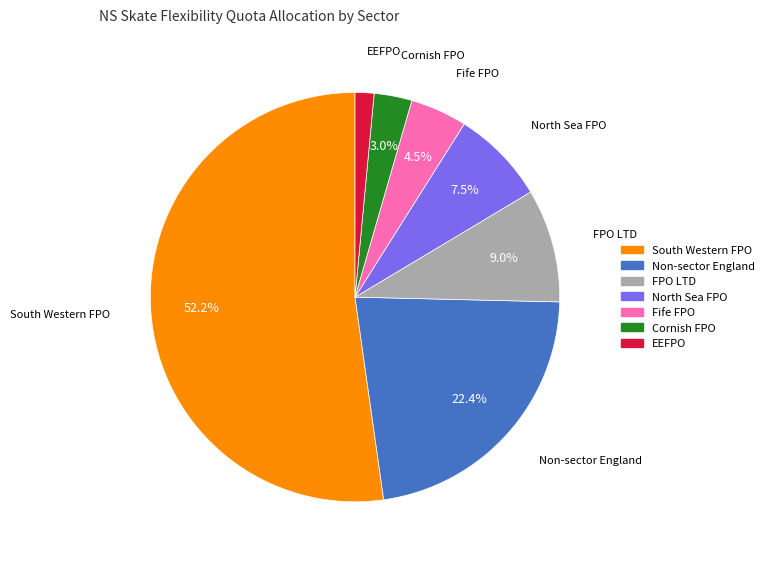

Count the number of slices in the pie.

7